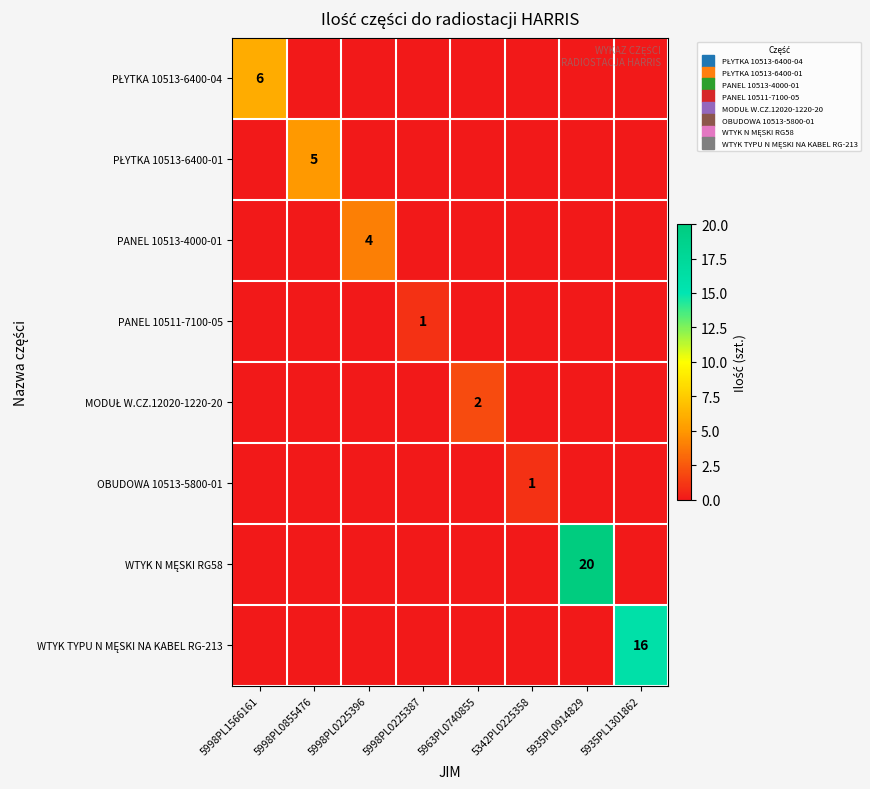

Which category has the highest value in the PŁYTKA 10513-6400-01 series?

5998PL0855476